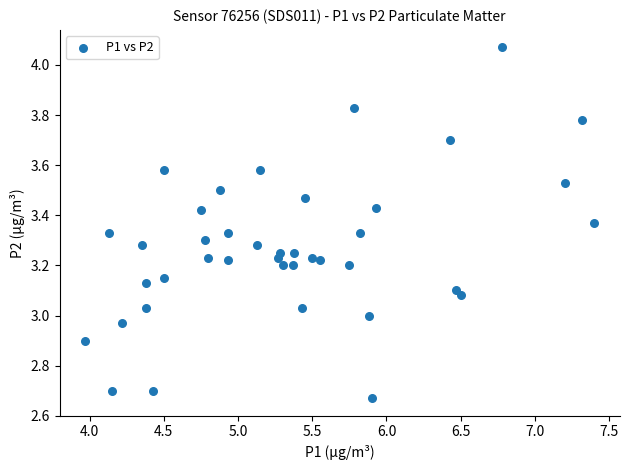

What is the range of Y values (max minus min)?

1.4